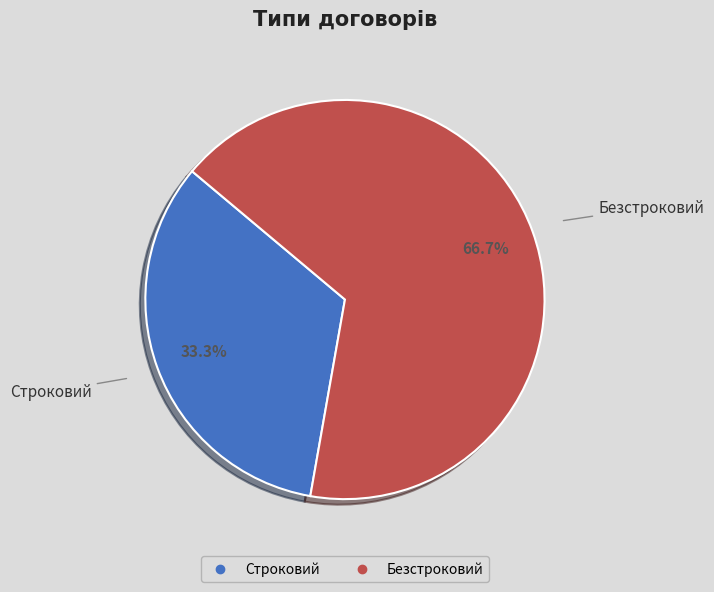

Combined, do Безстроковий and Строковий account for over 50%?

Yes